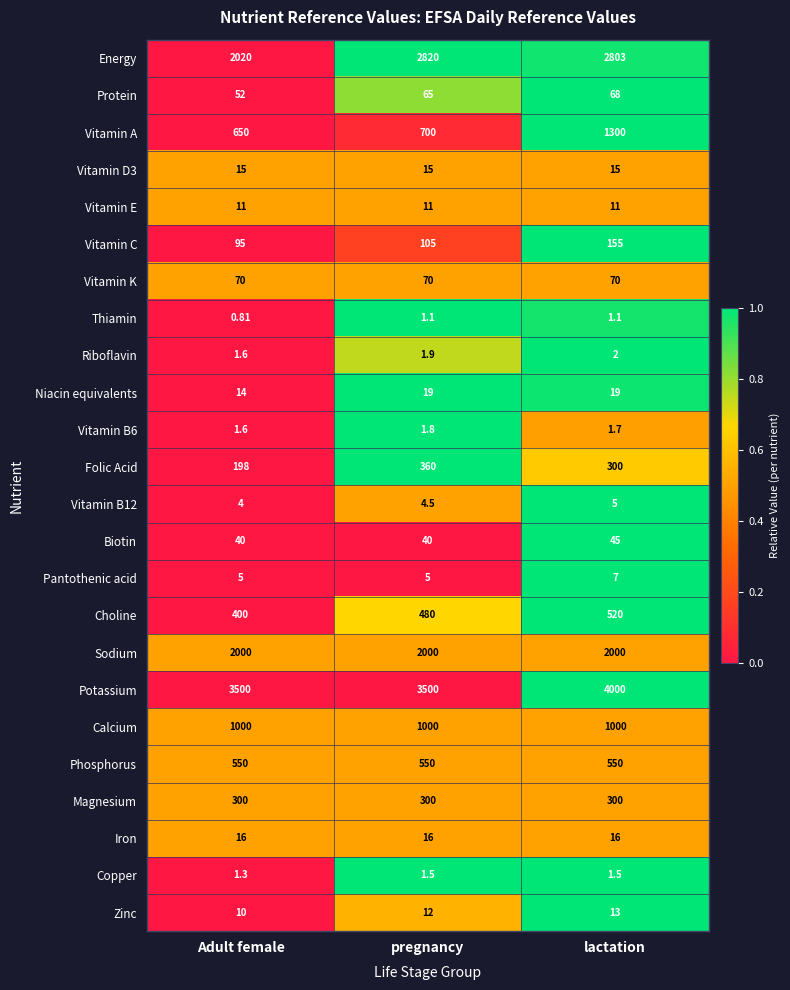

Which series has the largest total across all categories?

Potassium